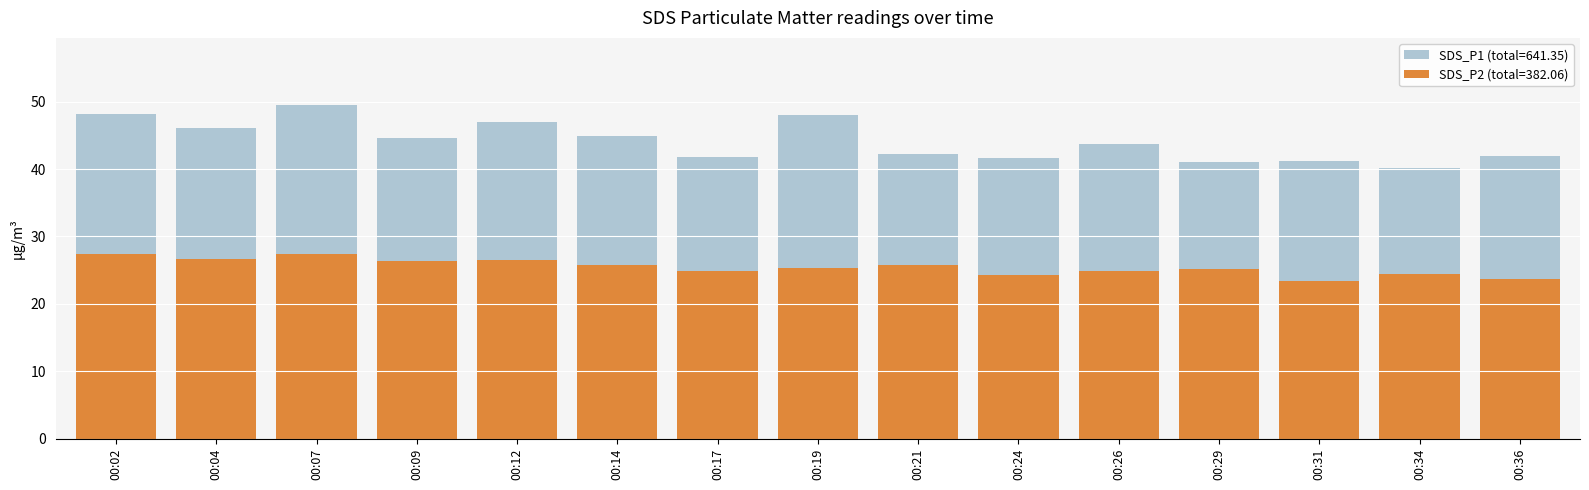

Are the bars horizontal?

No